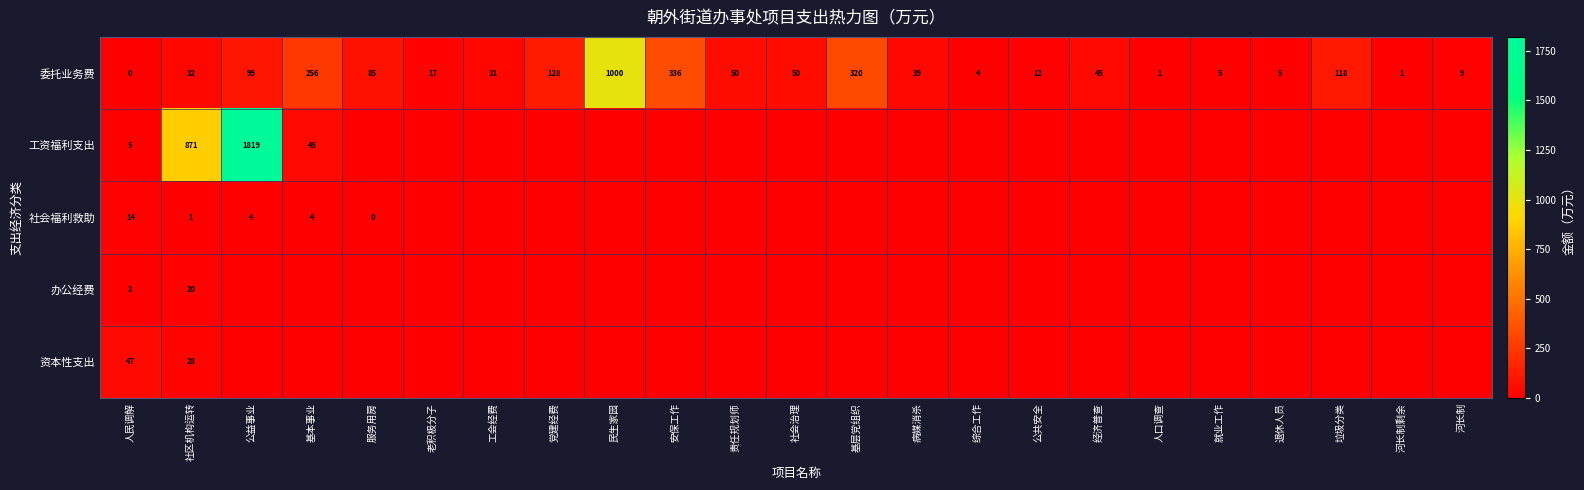

How many data points in 委托业务费 are less than 39?

11